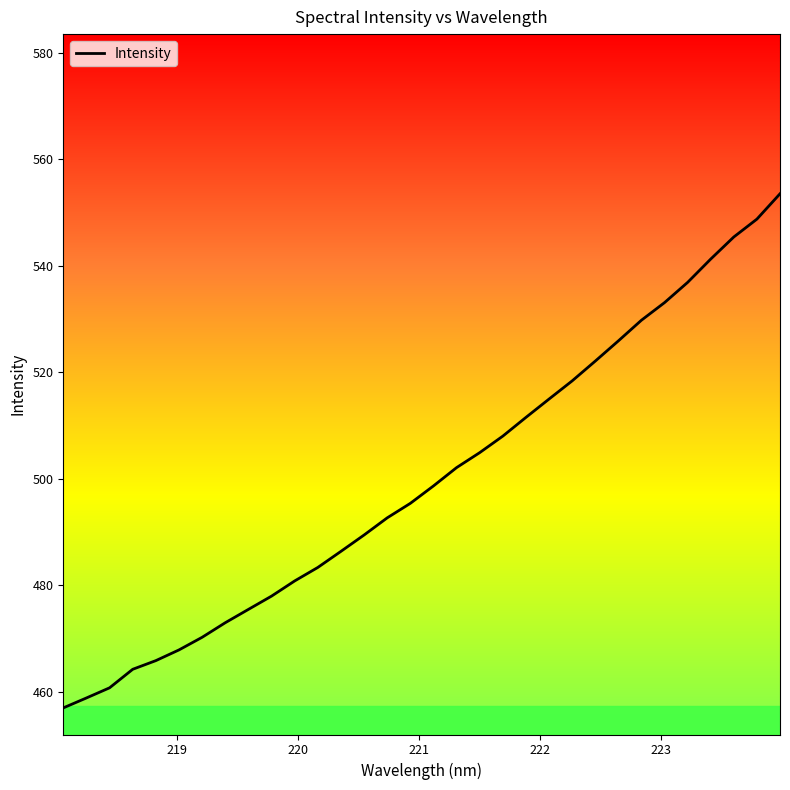

What is the difference between the maximum and minimum values?

96.6